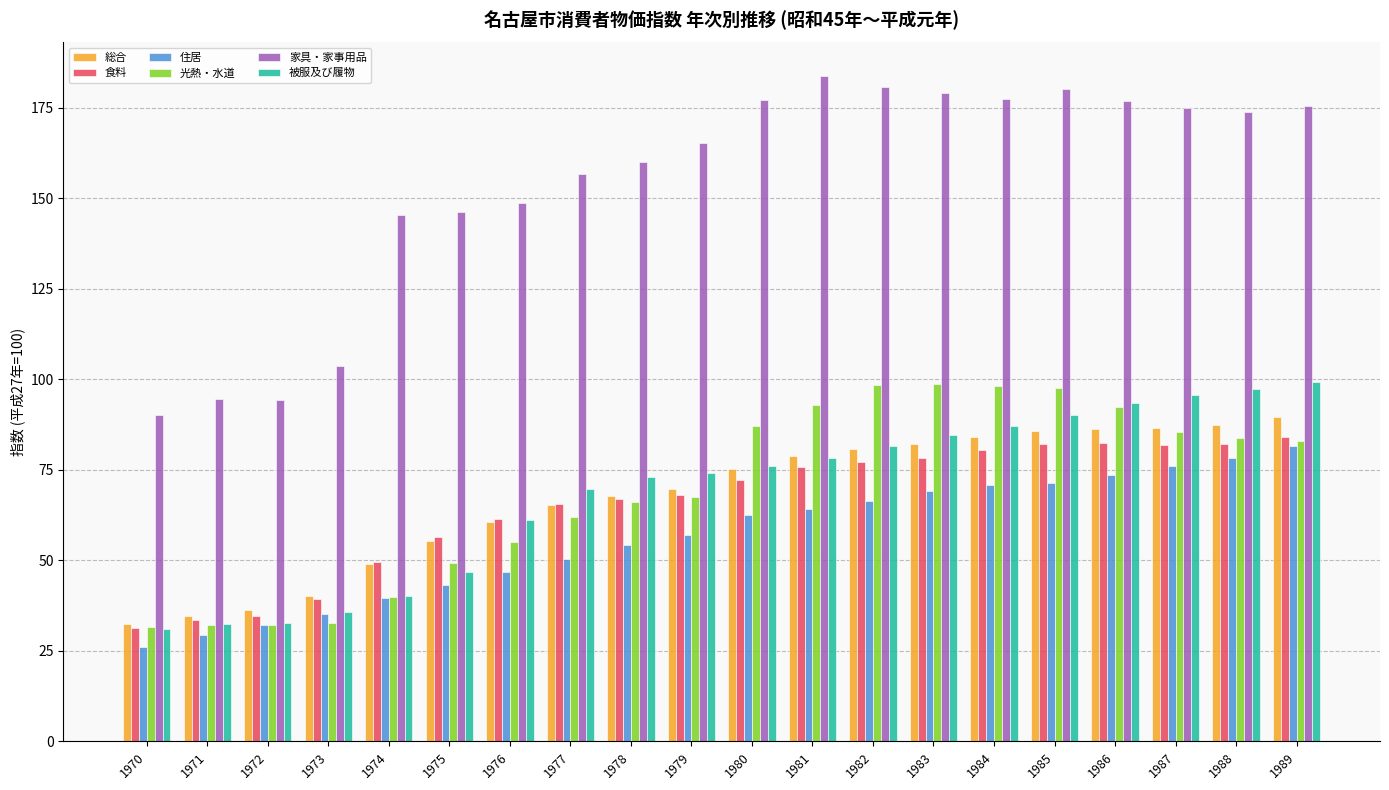

What is the value of the 住居 bar at the 14th from the left?

69.2